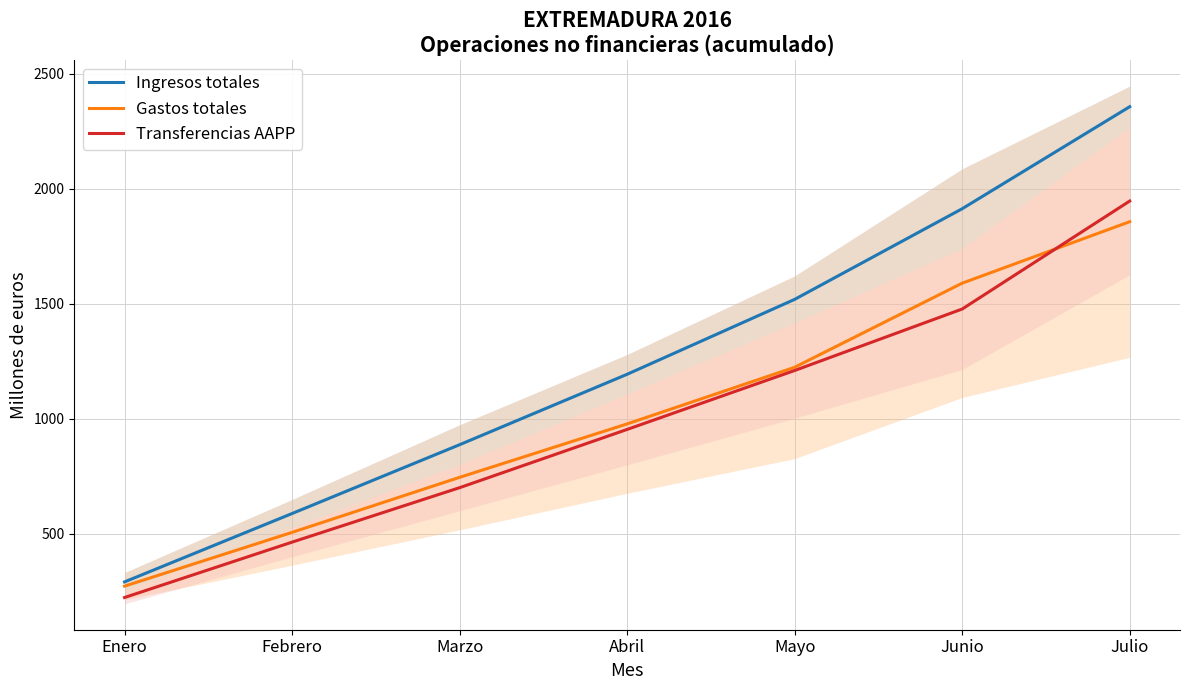

At which label does Transferencias AAPP reach its minimum?

Enero